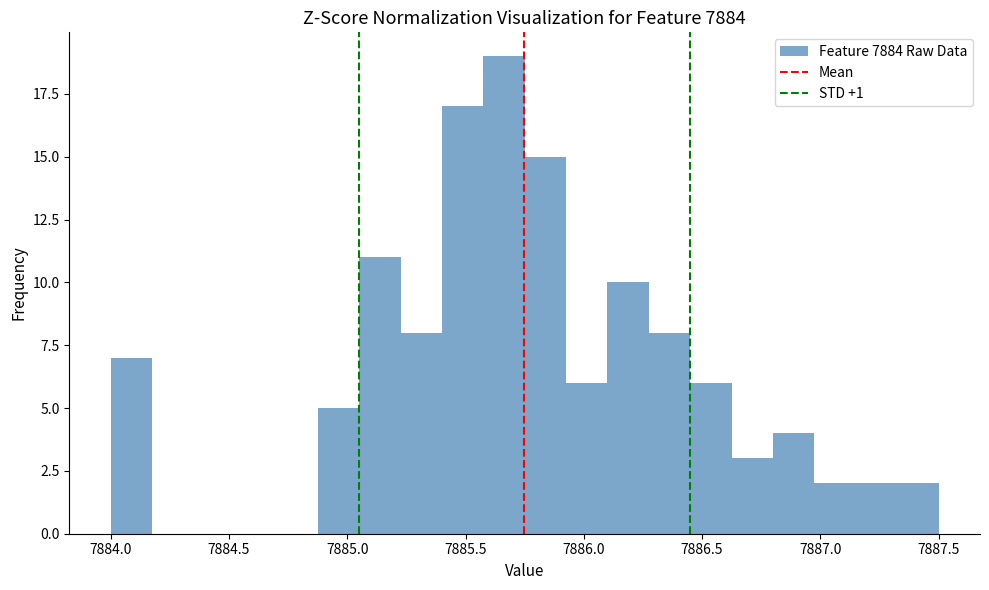

Around what value on the x-axis is the tallest bar? Give the approximate position of its centre, as read against the axis.

7885.65